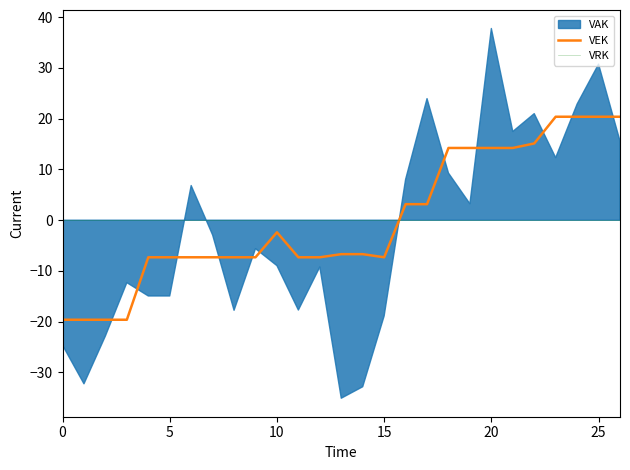

Is it true that VEK equals -34.0 at 0?

False